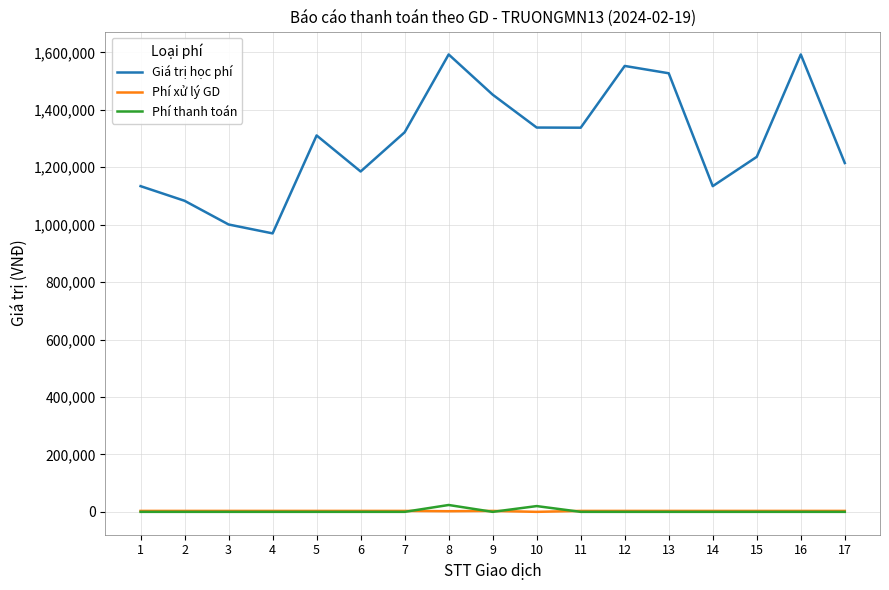

Between 8 and 14, which series saw the biggest shift?

Giá trị học phí